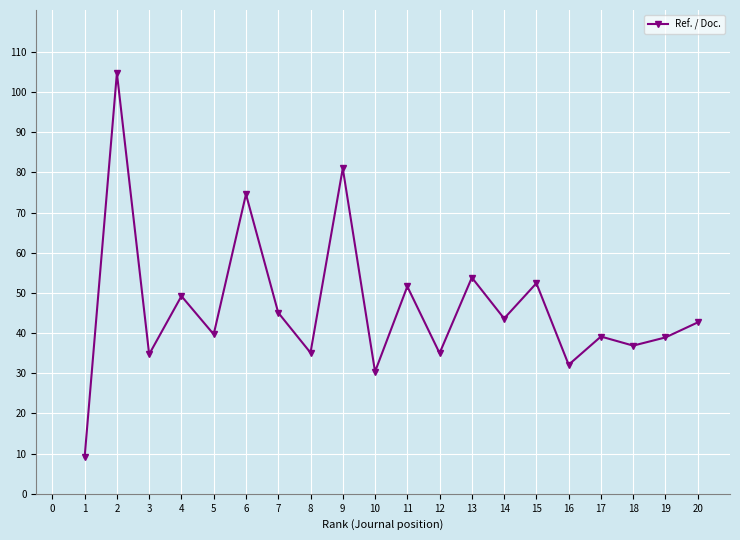

Count the number of values greater than 42.

10